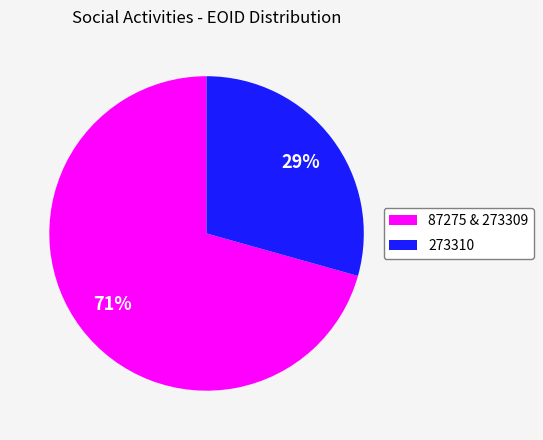

How many slices are in this pie chart?

2